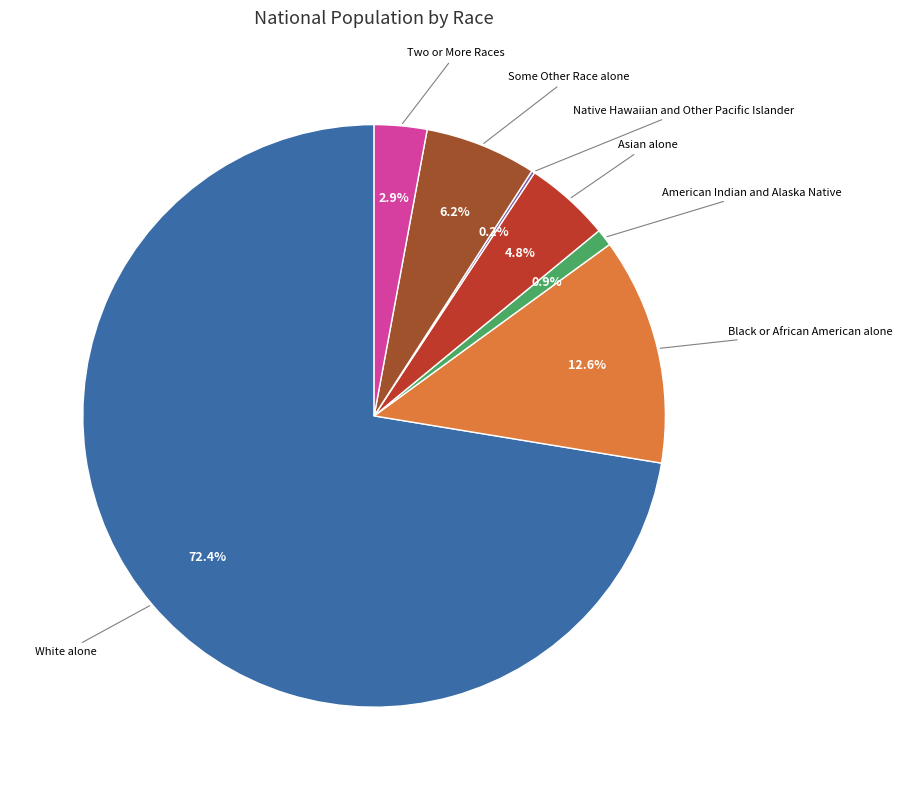

Does any single category account for the majority?

Yes